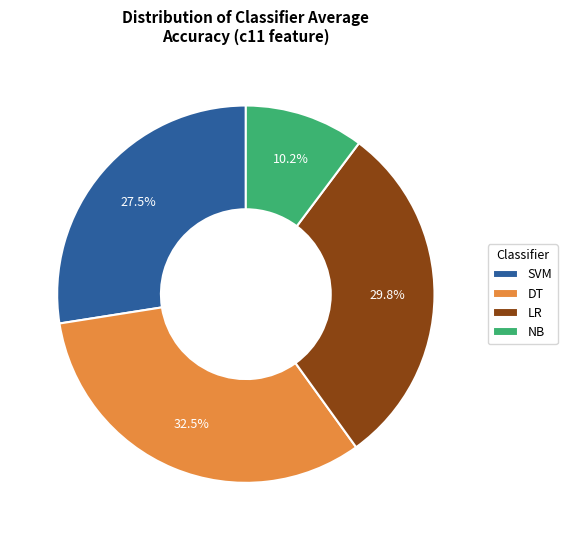

Combined, what portion of the pie is DT and NB?

42.7%